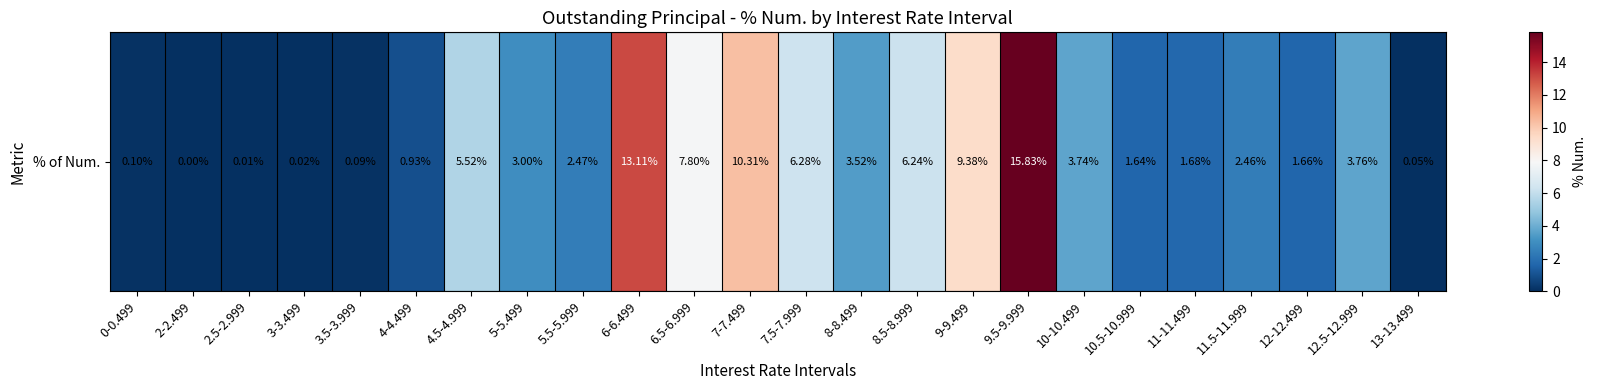

Reading left to right, transcribe all the data shown in this chart.

0-0.499=0.1	2-2.499=0.0	2.5-2.999=0.0	3-3.499=0.0	3.5-3.999=0.1	4-4.499=0.9	4.5-4.999=5.5	5-5.499=3.0	5.5-5.999=2.5	6-6.499=13.1	6.5-6.999=7.8	7-7.499=10.3	7.5-7.999=6.3	8-8.499=3.5	8.5-8.999=6.2	9-9.499=9.4	9.5-9.999=15.8	10-10.499=3.7	10.5-10.999=1.6	11-11.499=1.7	11.5-11.999=2.5	12-12.499=1.7	12.5-12.999=3.8	13-13.499=0.1